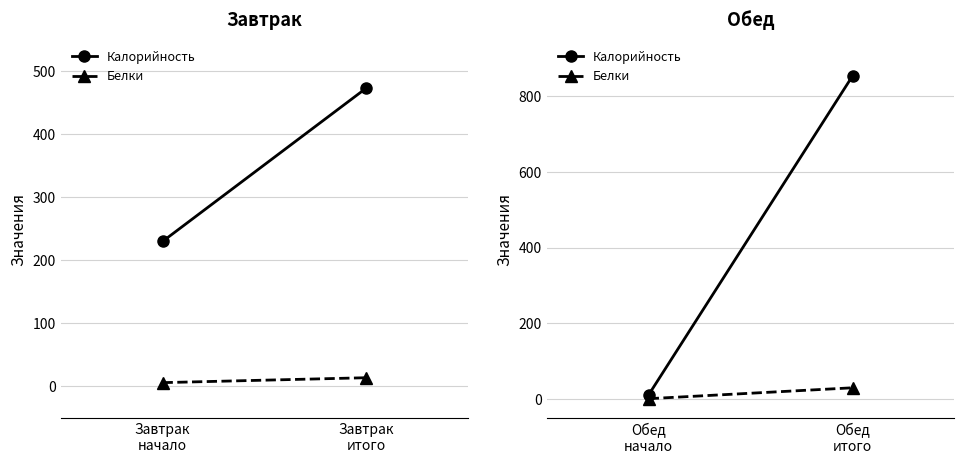

Between Обед итого and Обед начало, which is larger?

Обед итого